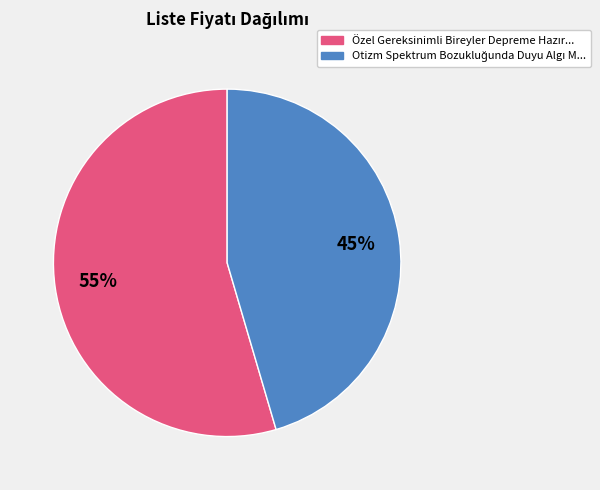

To the nearest percent, what is the average slice percentage?

50%